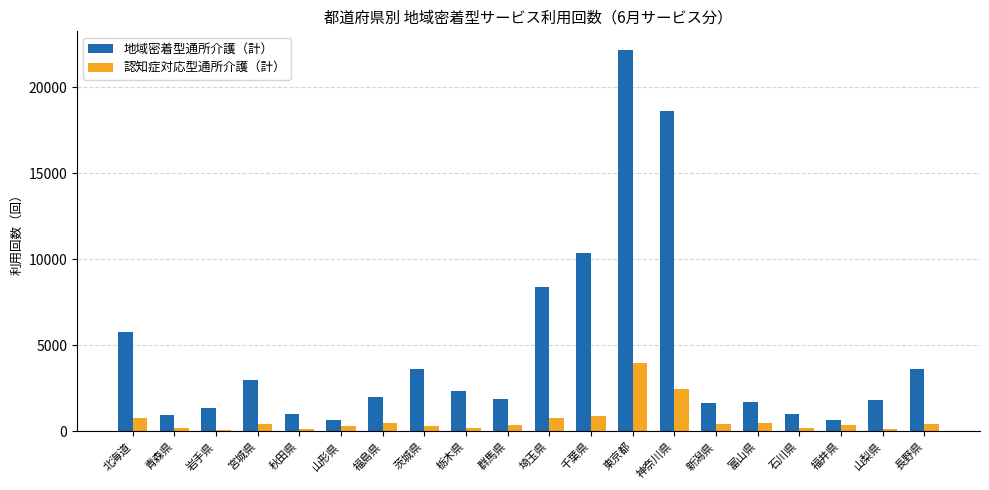

Where does the 認知症対応型通所介護（計） series first go above 411?

北海道